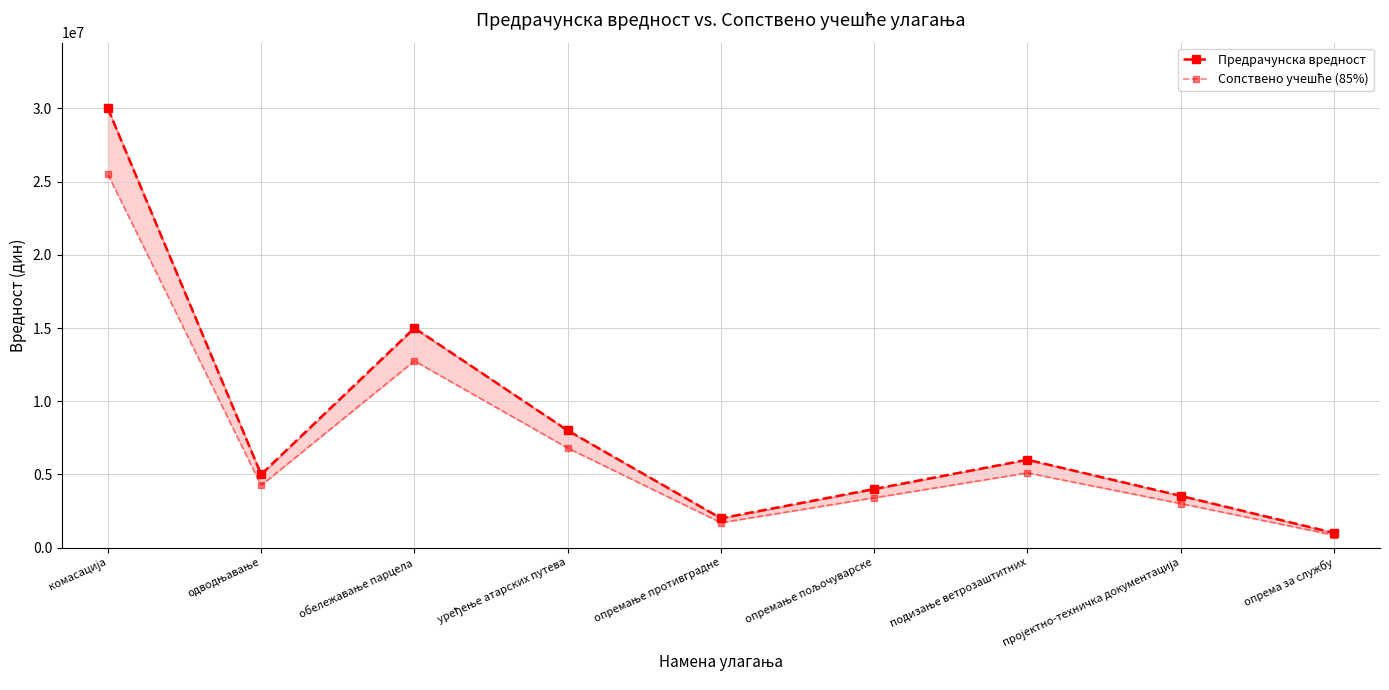

How many lines are shown in the chart?

2